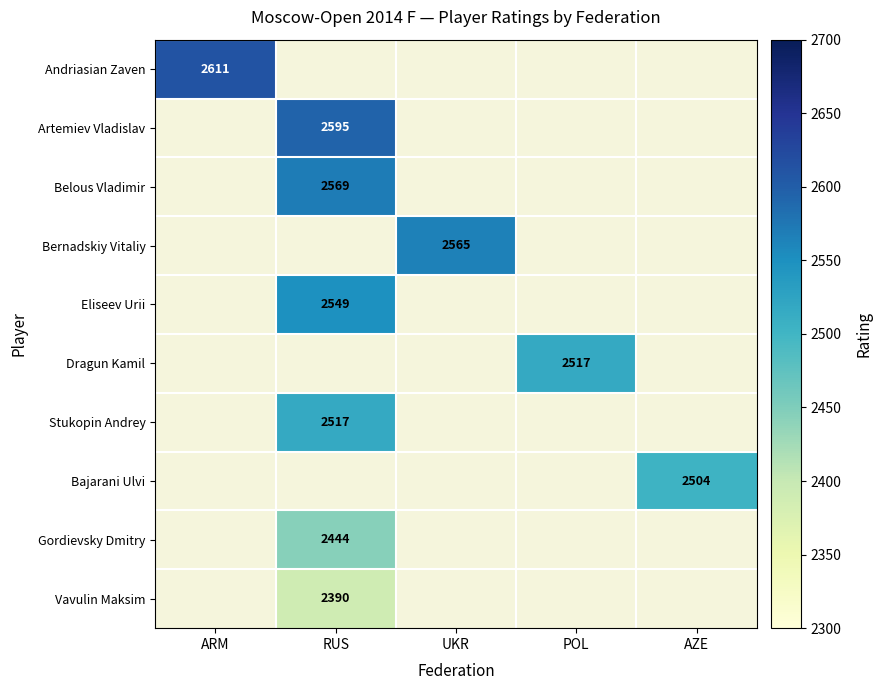

True or false: Andriasian Zaven has a value of 2611 at ARM.

True